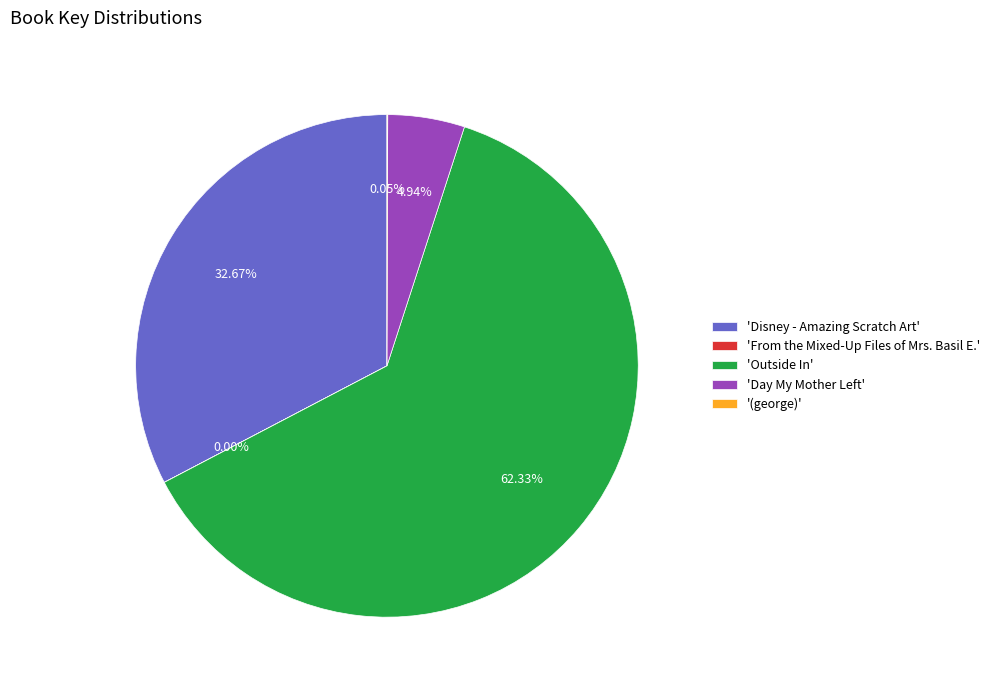

What is the largest slice in the pie chart?

'Outside In'